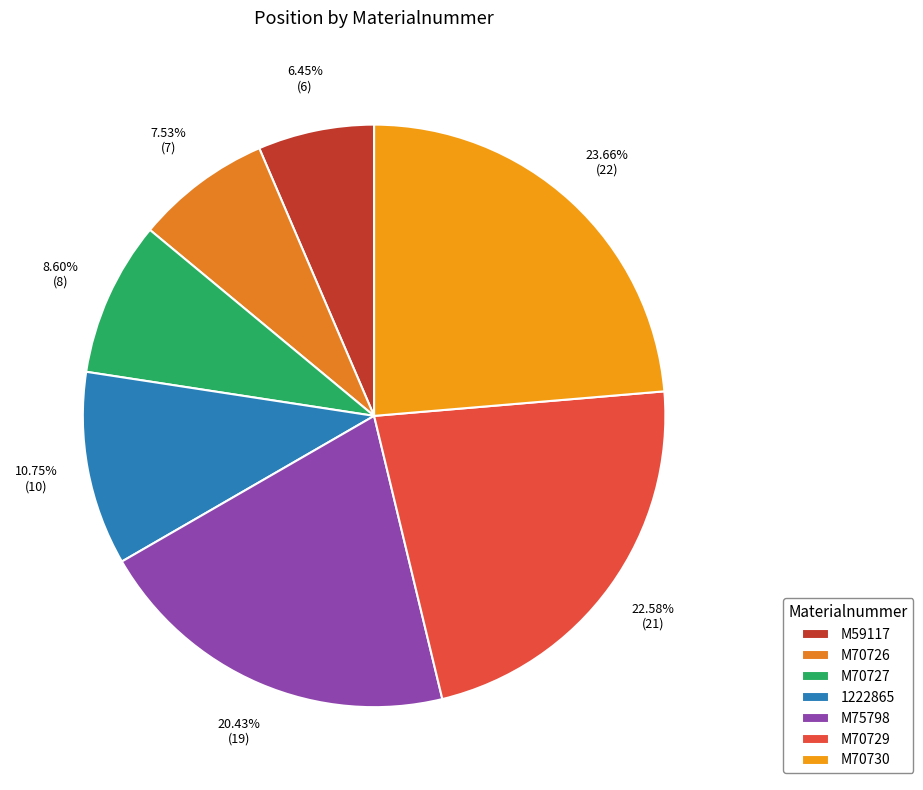

Which category has the biggest portion of the pie?

M70730